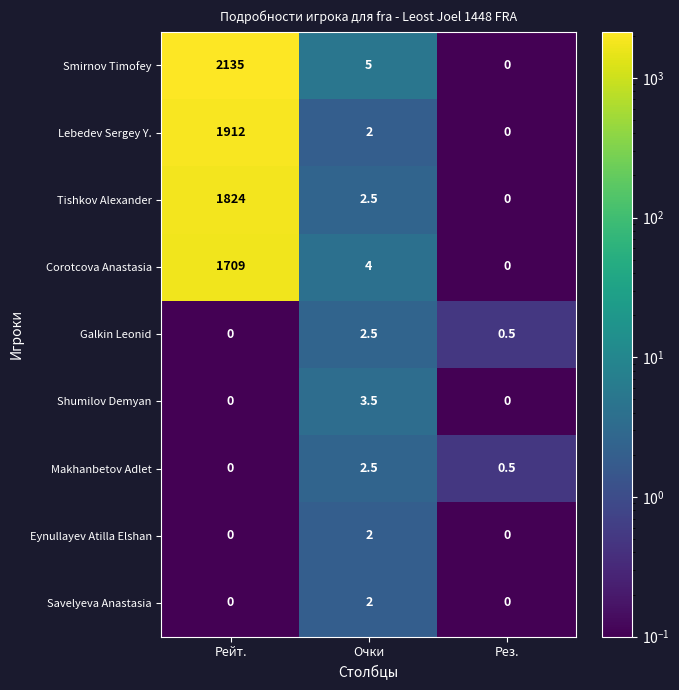

Which series has the widest spread of values?

Smirnov Timofey